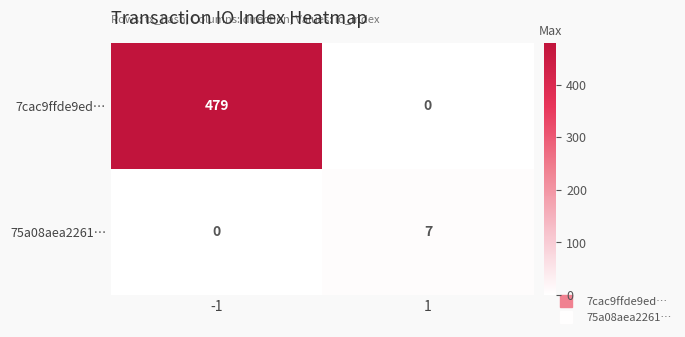

What is the average value of the 75a08aea2261… series?

4